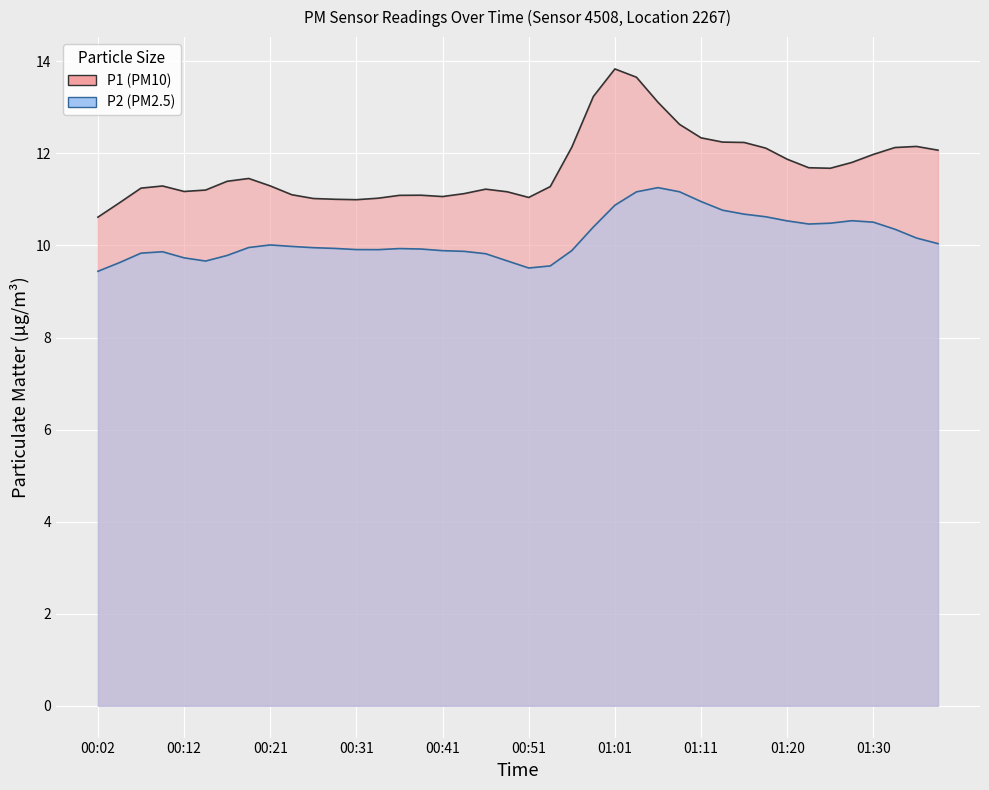

What is the label of the 30th point from the left?

01:13